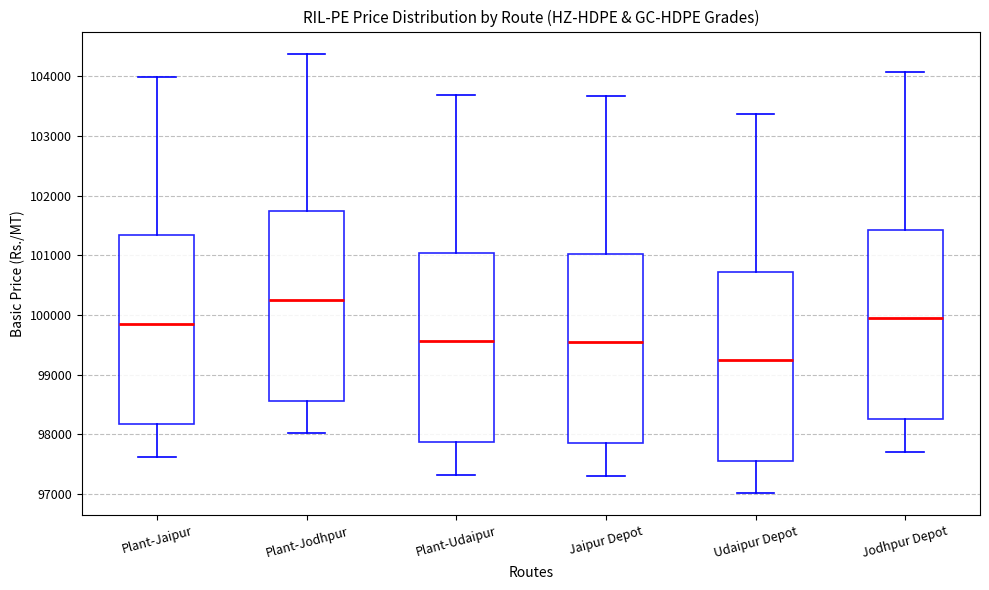

Reading left to right, read every box against the y-axis: the position of its median line, the range the box covers, and the ends of its whiskers. The values are not printed on the chart, so give them approximately, as read against the axis.

Plant-Jaipur: median 99900, box 98200 to 101300, whiskers 97600 to 104000
Plant-Jodhpur: median 100300, box 98600 to 101700, whiskers 98000 to 104400
Plant-Udaipur: median 99600, box 97900 to 101000, whiskers 97300 to 103700
Jaipur Depot: median 99500, box 97900 to 101000, whiskers 97300 to 103700
Udaipur Depot: median 99200, box 97600 to 100700, whiskers 97000 to 103400
Jodhpur Depot: median 99900, box 98300 to 101400, whiskers 97700 to 104100